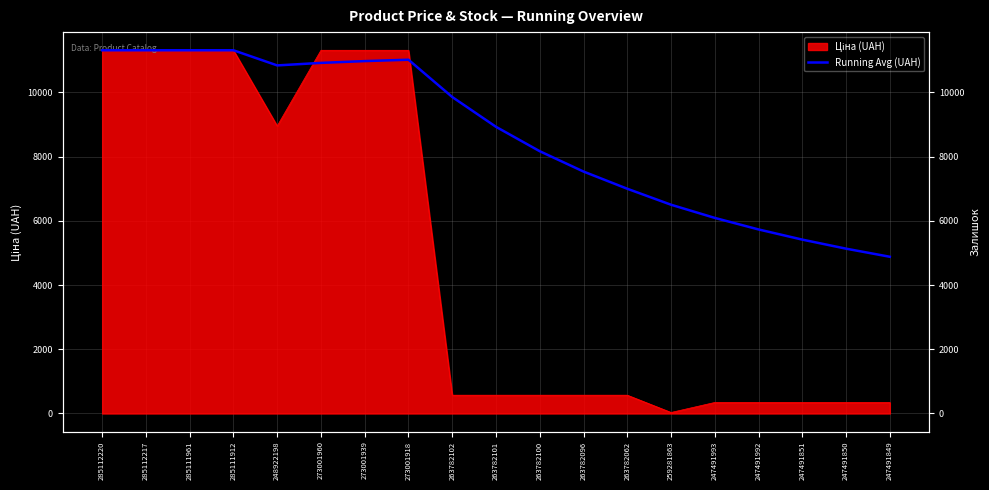

The chart shows a value of 10975.7 at 273001939. True or false?

True